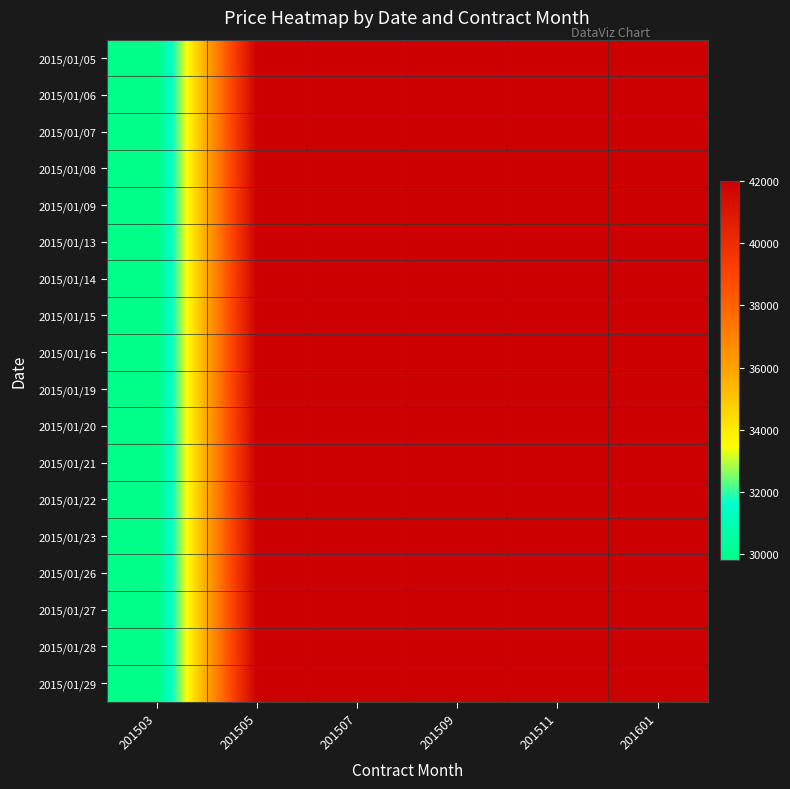

Reading right to left, transcribe all the data shown in this chart.

2015/01/05: 201601=42000	201511=42000	201509=42000	201507=42000	201505=42000	201503=29800
2015/01/06: 201601=42000	201511=42000	201509=42000	201507=42000	201505=42000	201503=29800
2015/01/07: 201601=42000	201511=42000	201509=42000	201507=42000	201505=42000	201503=29800
2015/01/08: 201601=42000	201511=42000	201509=42000	201507=42000	201505=42000	201503=29800
2015/01/09: 201601=42000	201511=42000	201509=42000	201507=42000	201505=42000	201503=29800
2015/01/13: 201601=42000	201511=42000	201509=42000	201507=42000	201505=42000	201503=29800
2015/01/14: 201601=42000	201511=42000	201509=42000	201507=42000	201505=42000	201503=29800
2015/01/15: 201601=42000	201511=42000	201509=42000	201507=42000	201505=42000	201503=29800
2015/01/16: 201601=42000	201511=42000	201509=42000	201507=42000	201505=42000	201503=29800
2015/01/19: 201601=42000	201511=42000	201509=42000	201507=42000	201505=42000	201503=29800
2015/01/20: 201601=42000	201511=42000	201509=42000	201507=42000	201505=42000	201503=29800
2015/01/21: 201601=42000	201511=42000	201509=42000	201507=42000	201505=42000	201503=29800
2015/01/22: 201601=42000	201511=42000	201509=42000	201507=42000	201505=42000	201503=29800
2015/01/23: 201601=42000	201511=42000	201509=42000	201507=42000	201505=42000	201503=29800
2015/01/26: 201601=42000	201511=42000	201509=42000	201507=42000	201505=42000	201503=29800
2015/01/27: 201601=42000	201511=42000	201509=42000	201507=42000	201505=42000	201503=29800
2015/01/28: 201601=42000	201511=42000	201509=42000	201507=42000	201505=42000	201503=29800
2015/01/29: 201601=42000	201511=42000	201509=42000	201507=42000	201505=42000	201503=29800